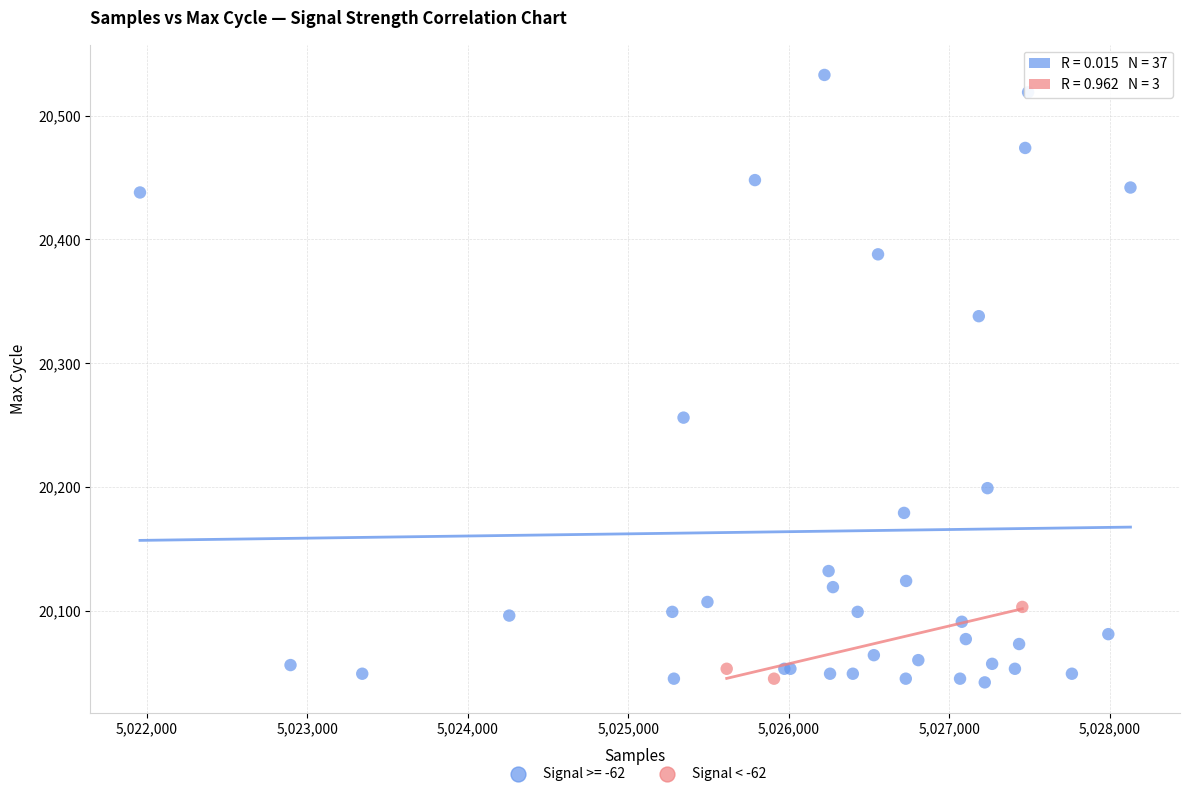

Which series has the largest Y range (max minus min)?

Signal >= -62